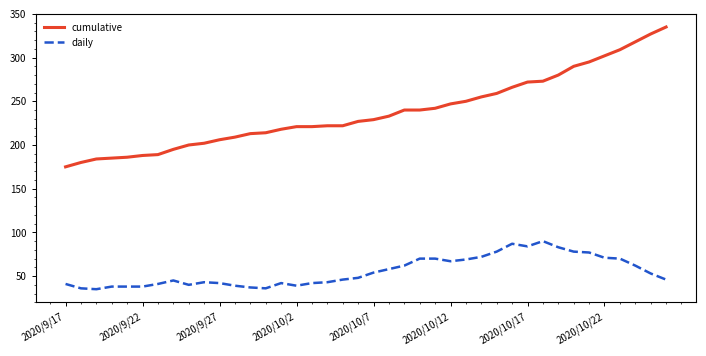

What is the difference between the maximum and minimum values in the cumulative series?

160